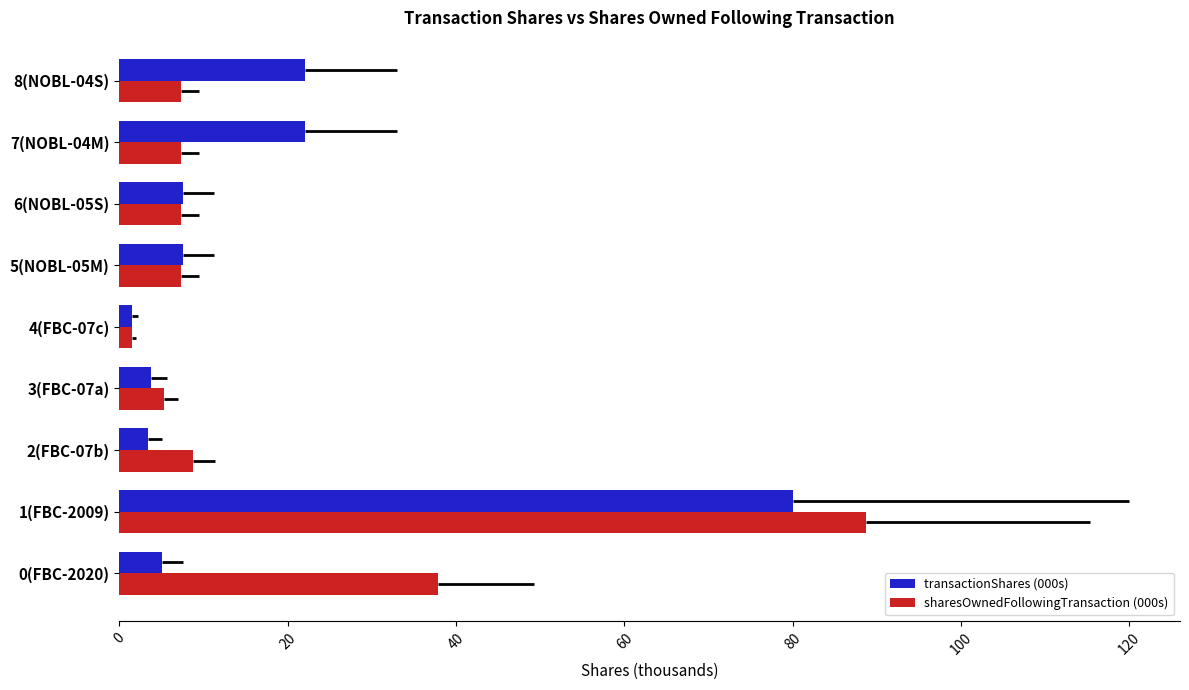

At how many categories does at least one series exceed 43?

1